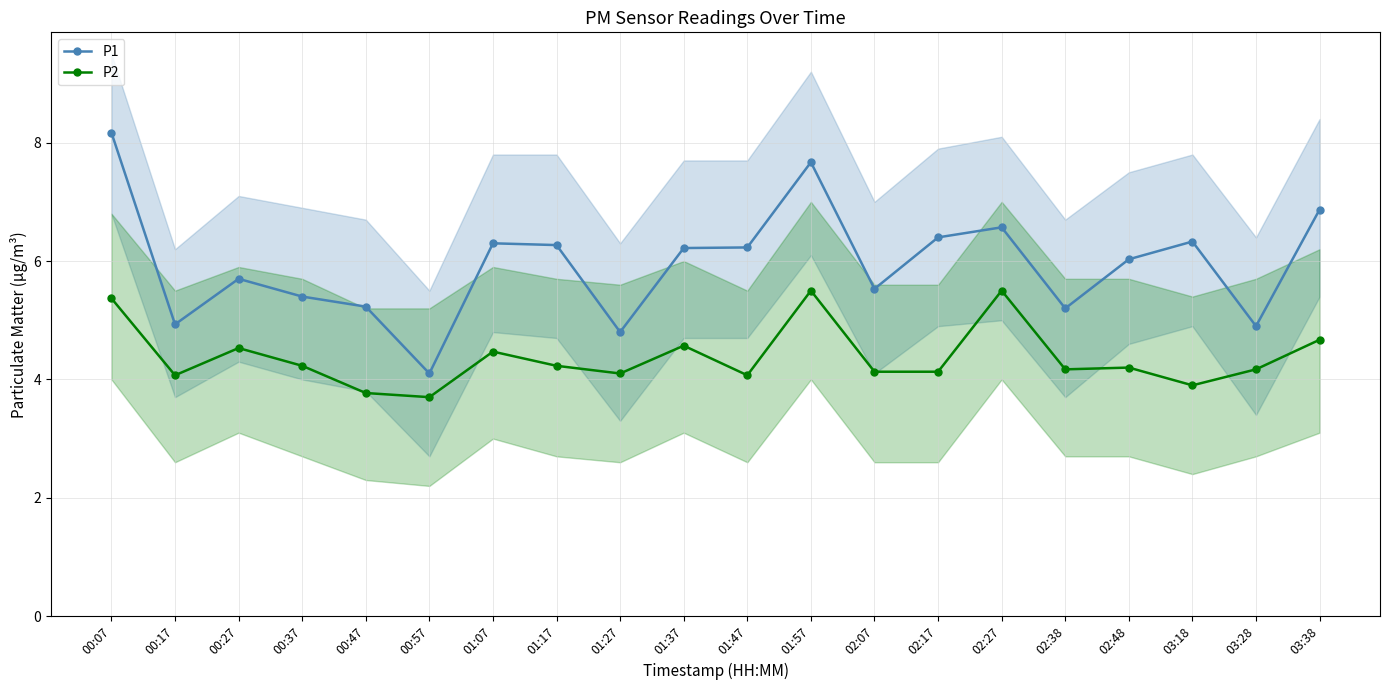

What position from the left is 00:27?

3